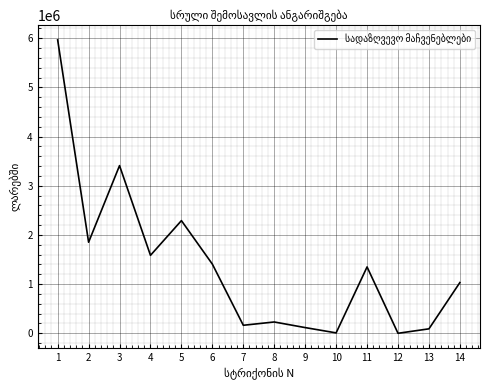

What is the difference between the values at 6 and 3?

2003136.5